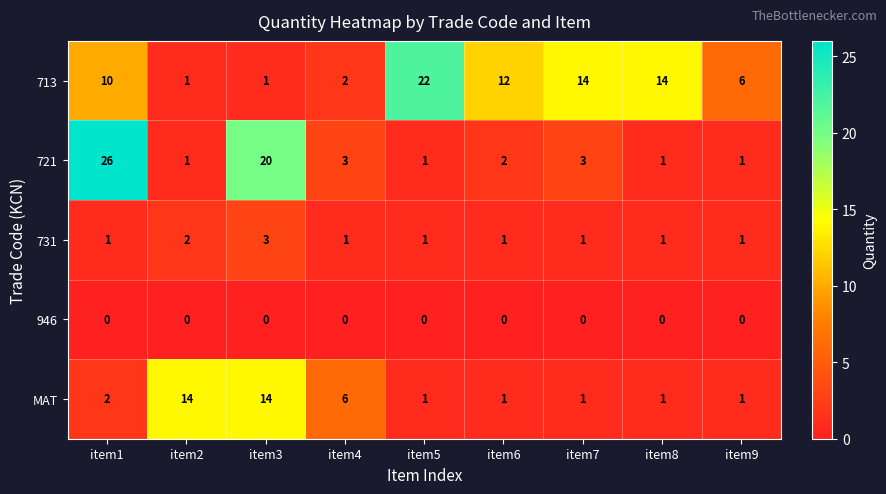

List the series in order of their peak value, highest first.

721, 713, MAT, 731, 946